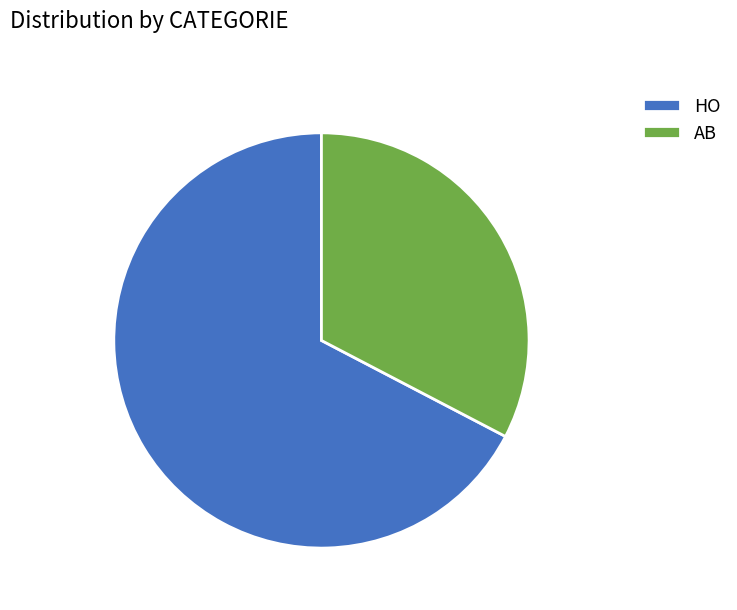

Approximately how many times larger is the value at AB compared to HO?

0.5